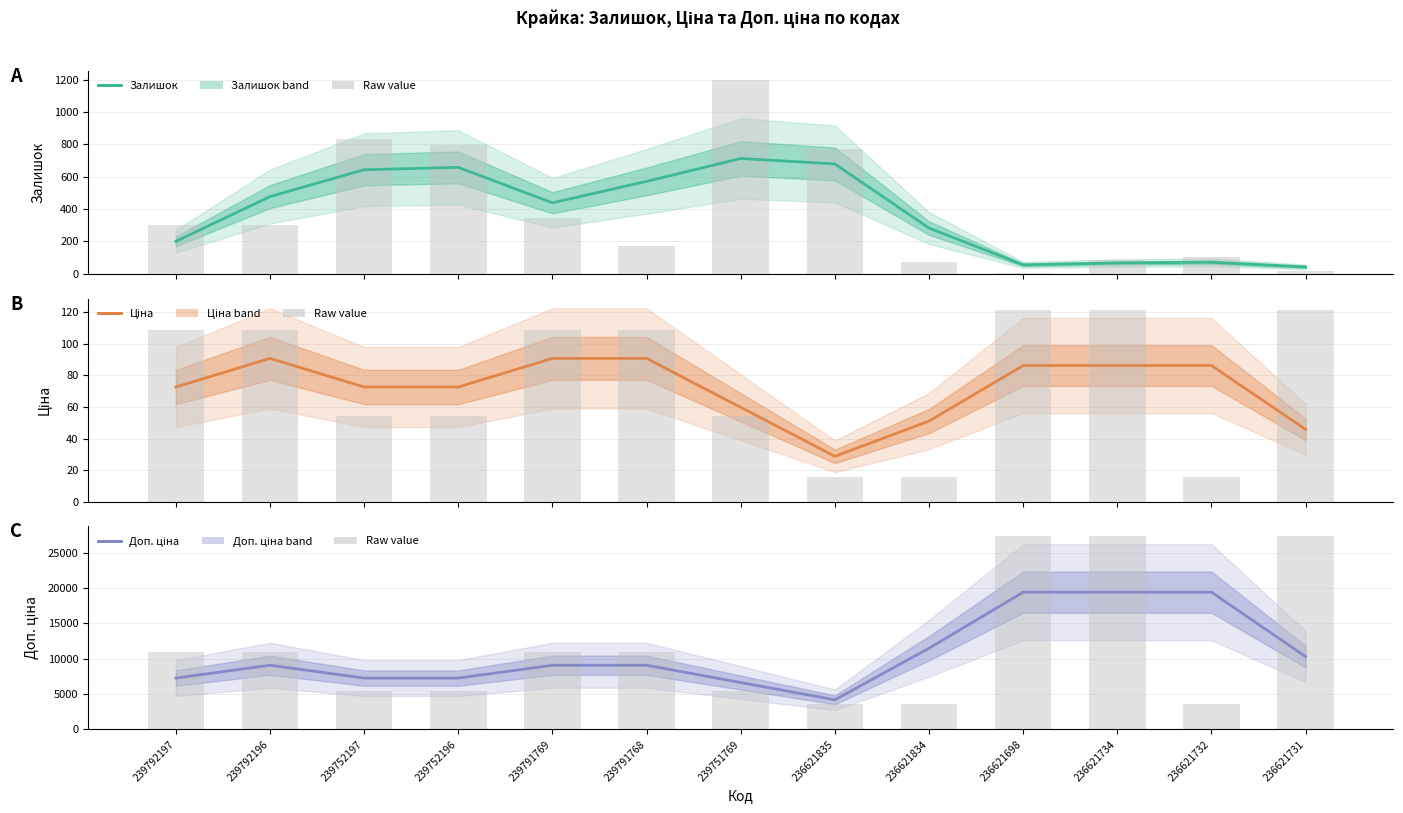

Are the bars horizontal?

No